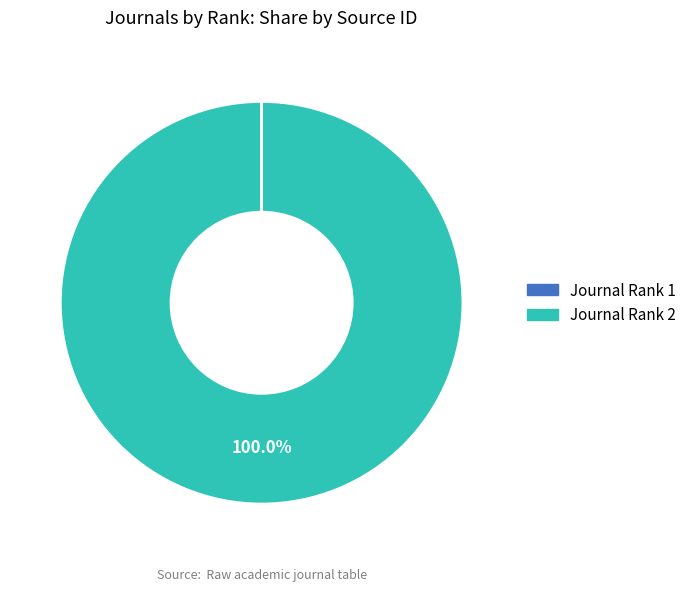

Does any single category account for the majority?

Yes